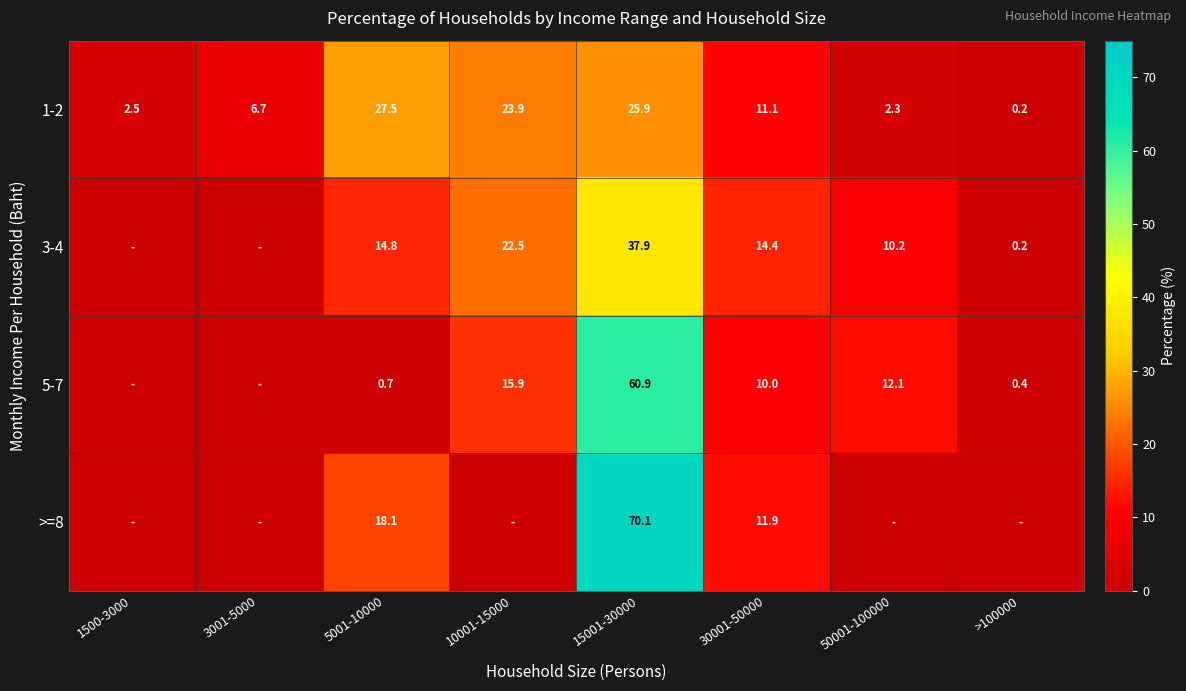

Is it true that 3-4 equals 0.2 at >100000?

True